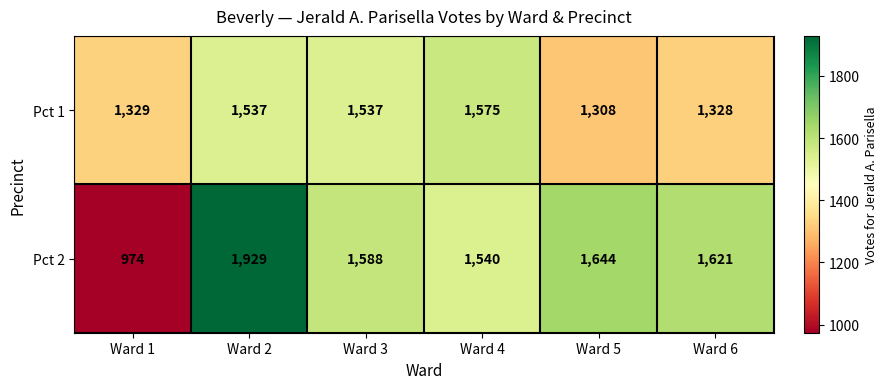

Where is Pct 2 nearest to the value 1451?

Ward 4